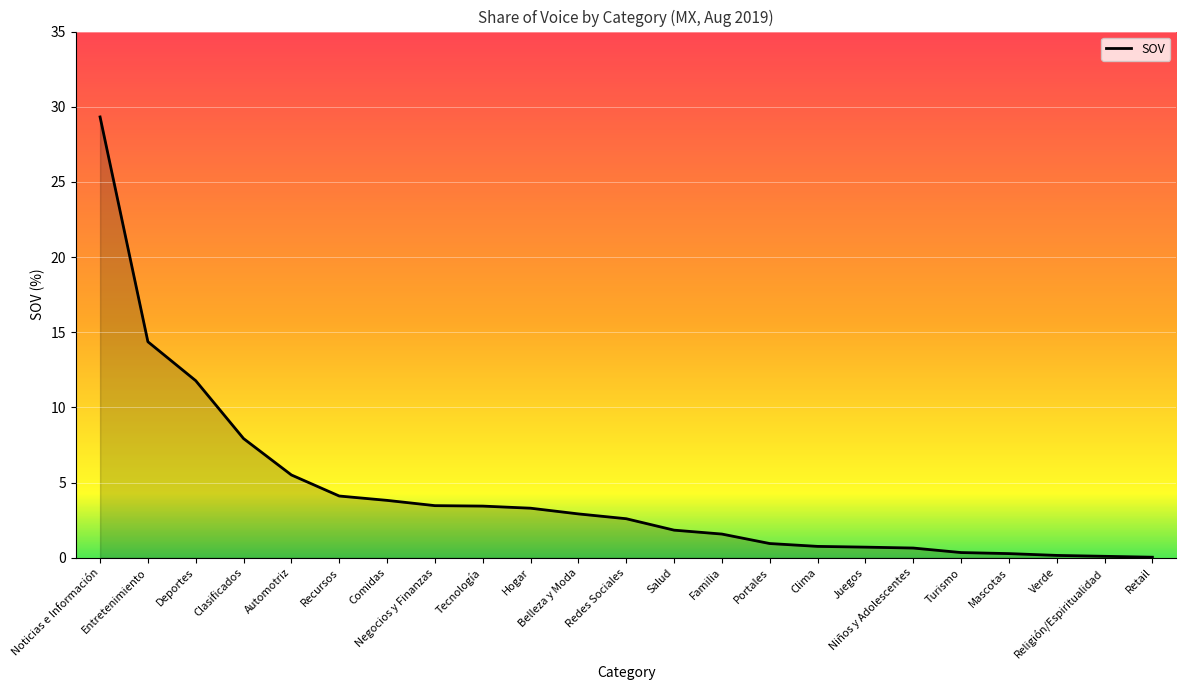

Count the number of values greater than 2.

12